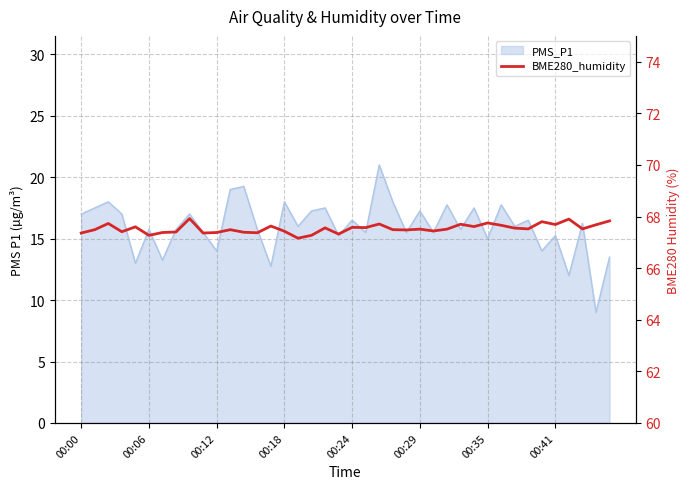

Does the chart display data point markers on the line(s)?

No